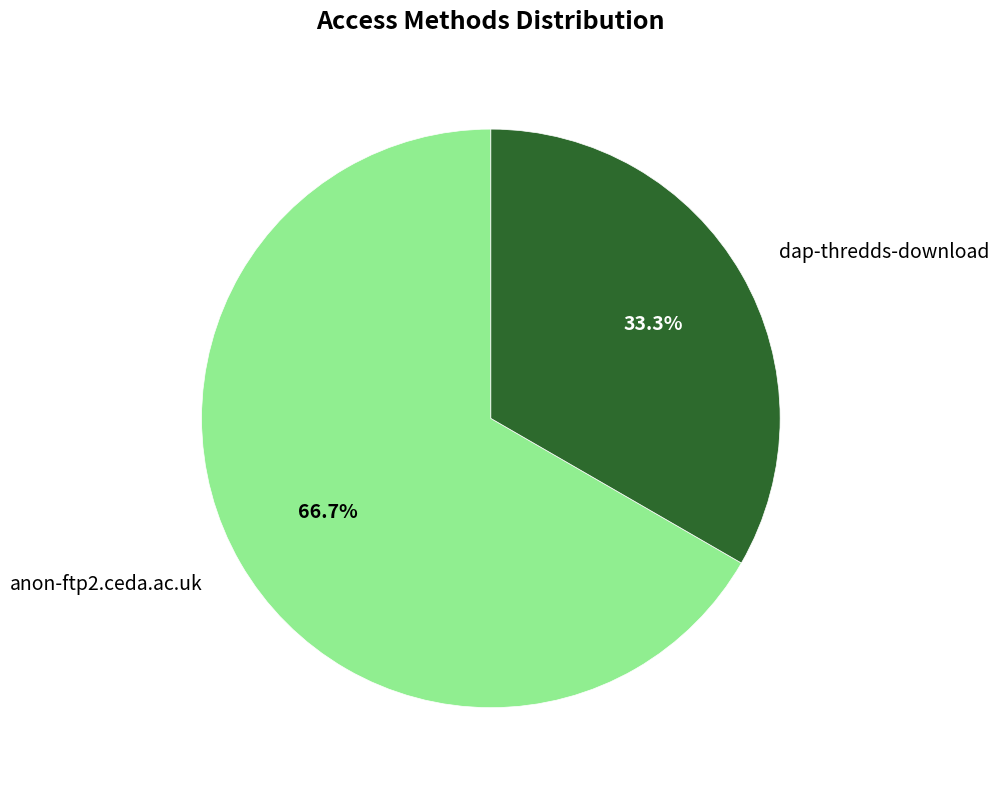

To the nearest percent, what portion does dap-thredds-download represent?

33%